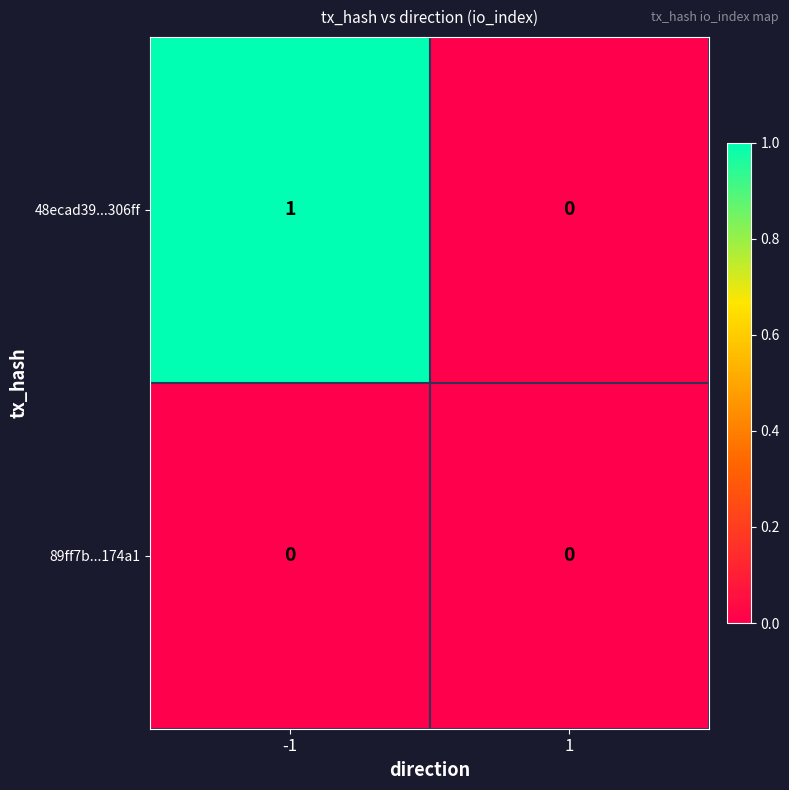

Rank the series by their maximum value, from lowest to highest.

89ff7b...174a1, 48ecad39...306ff